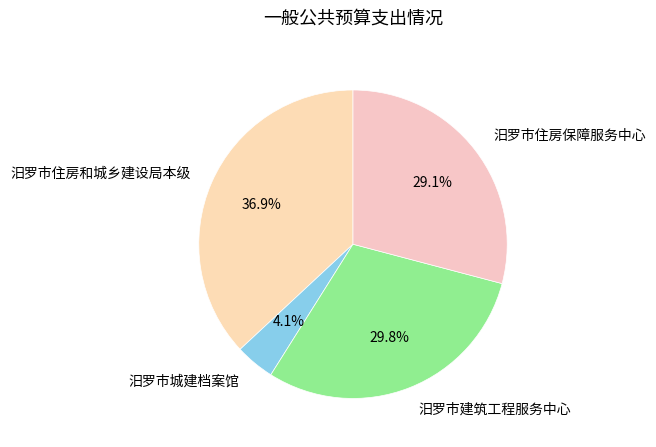

The 汨罗市住房保障服务中心 slice represents 38% of the pie. True or false?

False